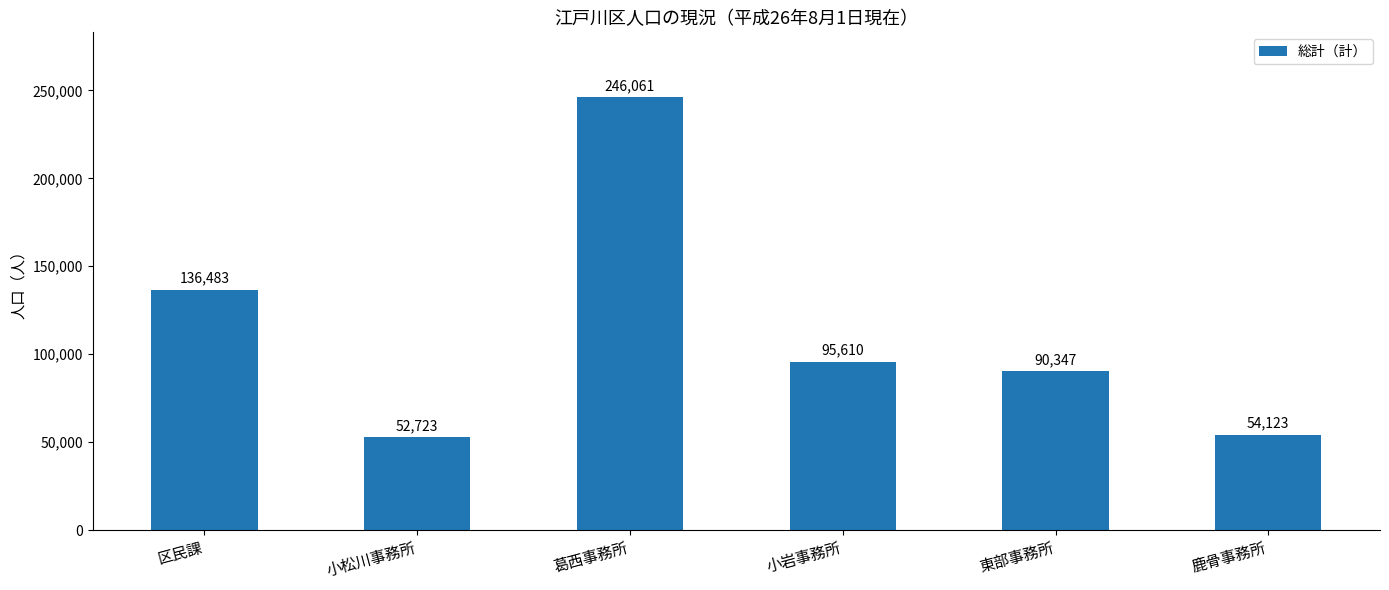

Which label corresponds to the largest value in the chart?

葛西事務所